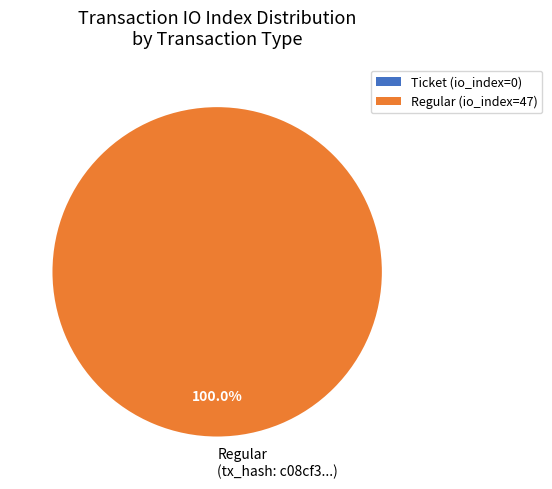

Is there a majority slice in this chart?

Yes